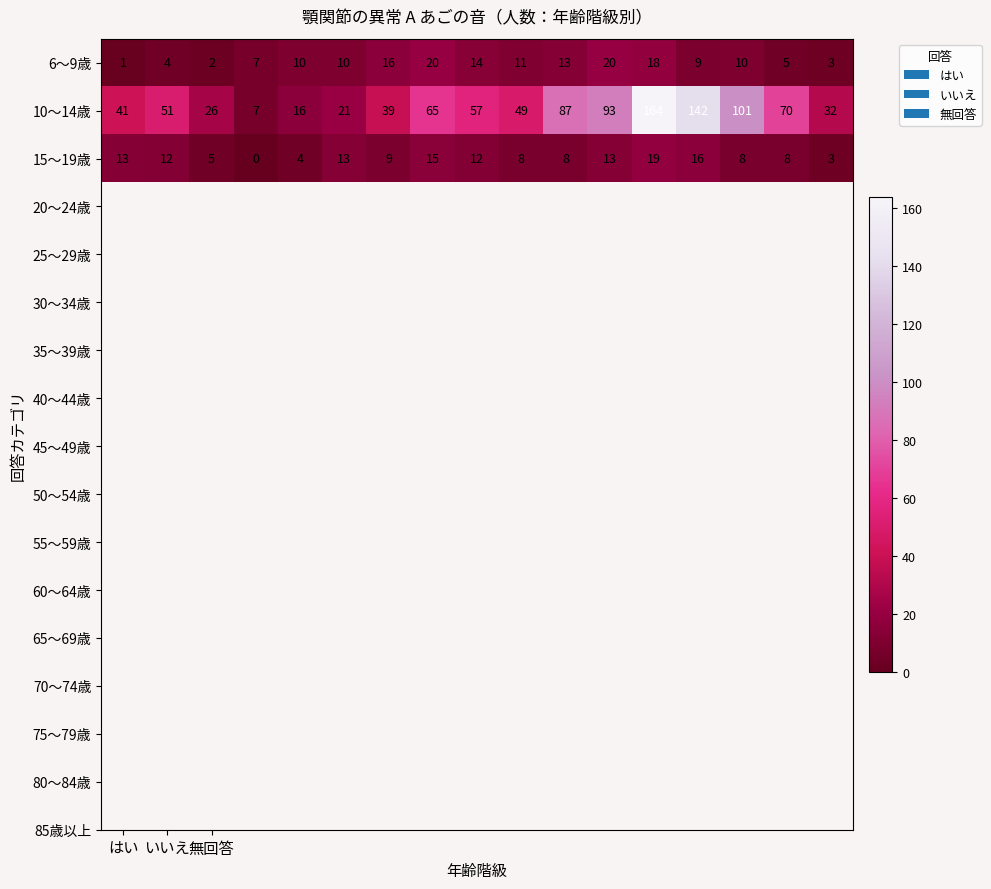

What is the difference between the second highest and minimum values in the 15～19歳 series?

16